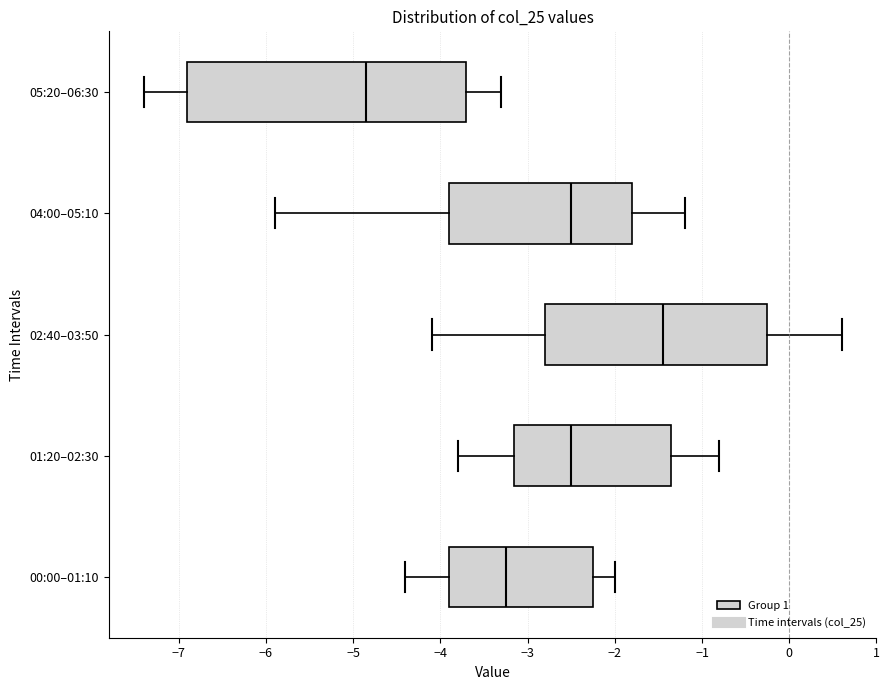

Which box is the widest, from its left edge to its right edge?

05:20–06:30